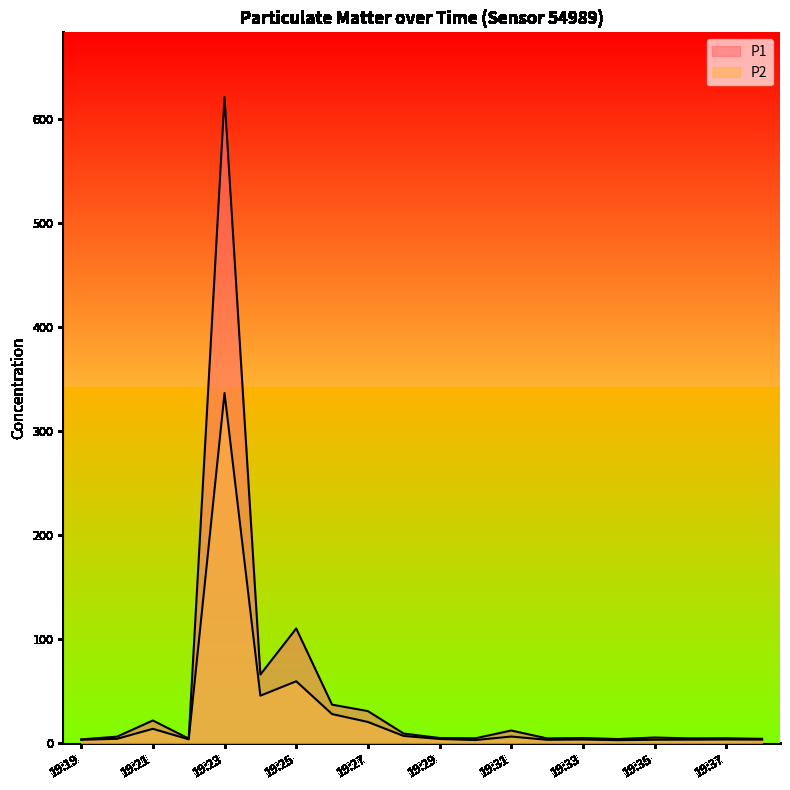

Does the chart have visible grid lines?

No